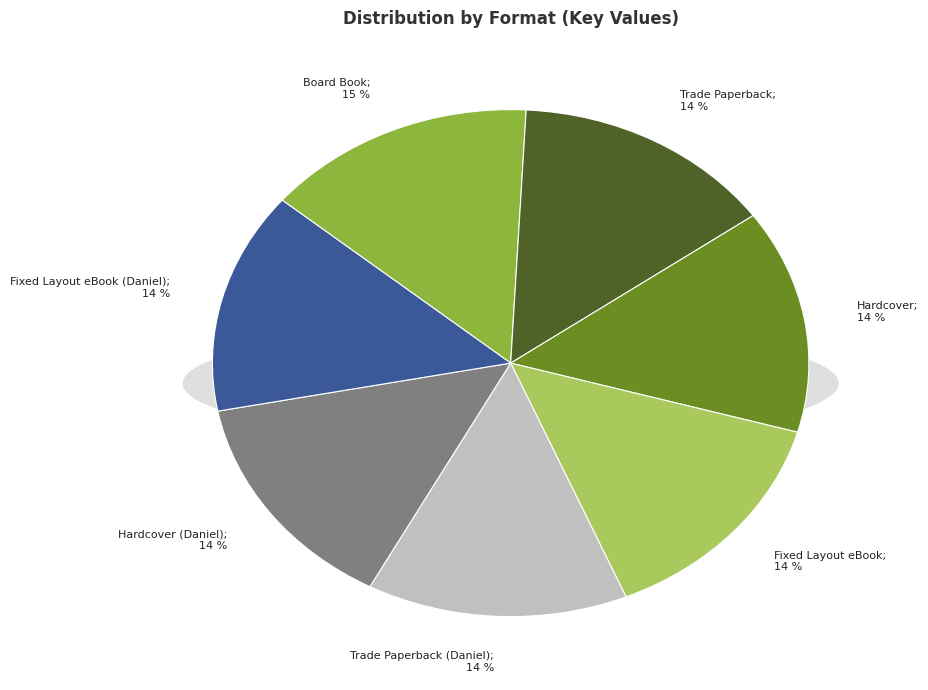

Does any single category account for the majority?

No